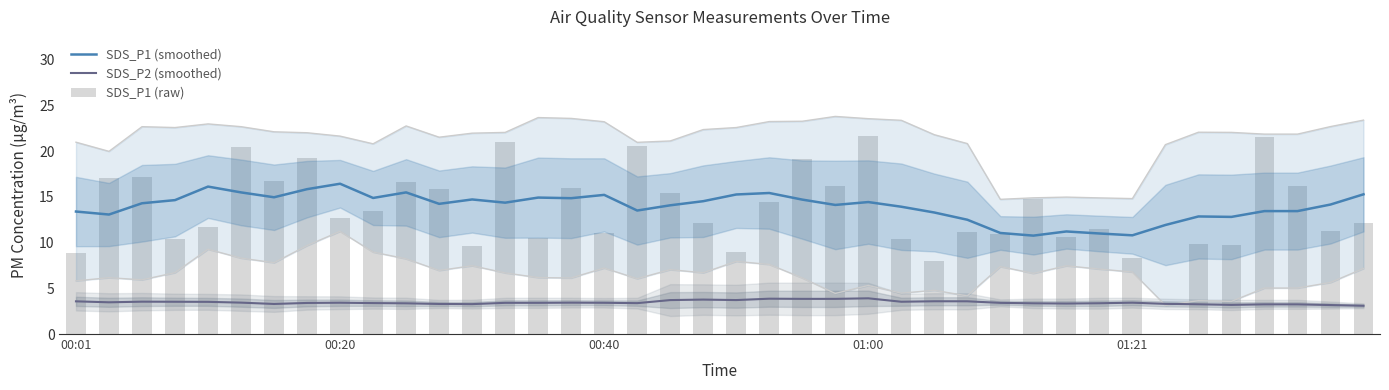

What is the difference between the SDS_P1 (smoothed) values at 23 and 6?

0.8